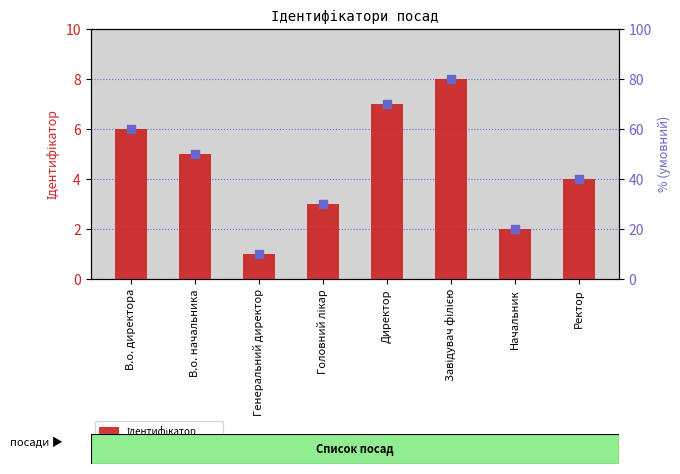

What is the total value across all series at Завідувач філією?

88